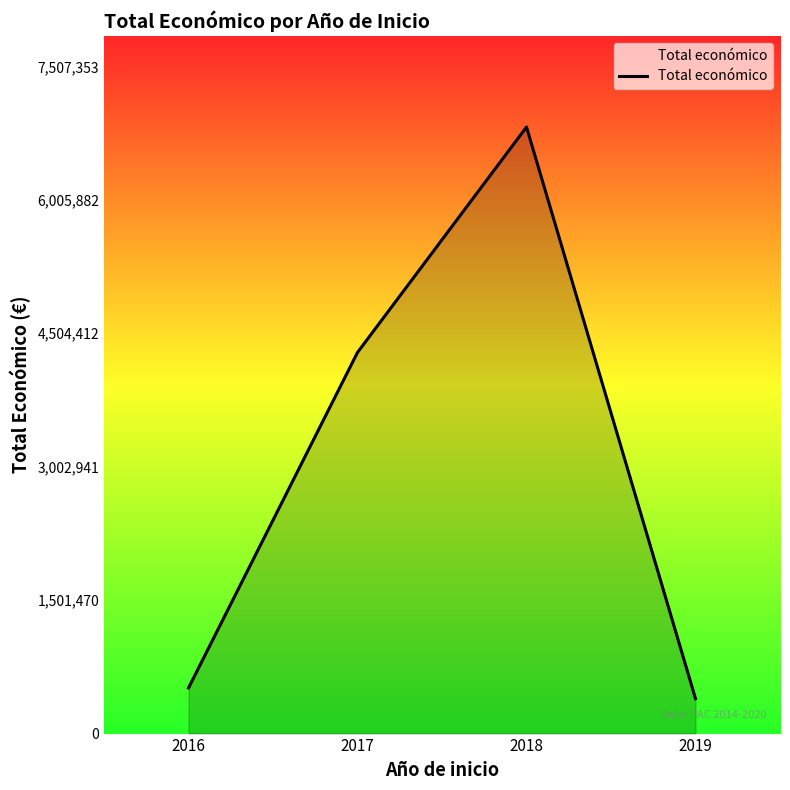

Reading left to right, transcribe all the data shown in this chart.

513092	4288321	6824867	393300